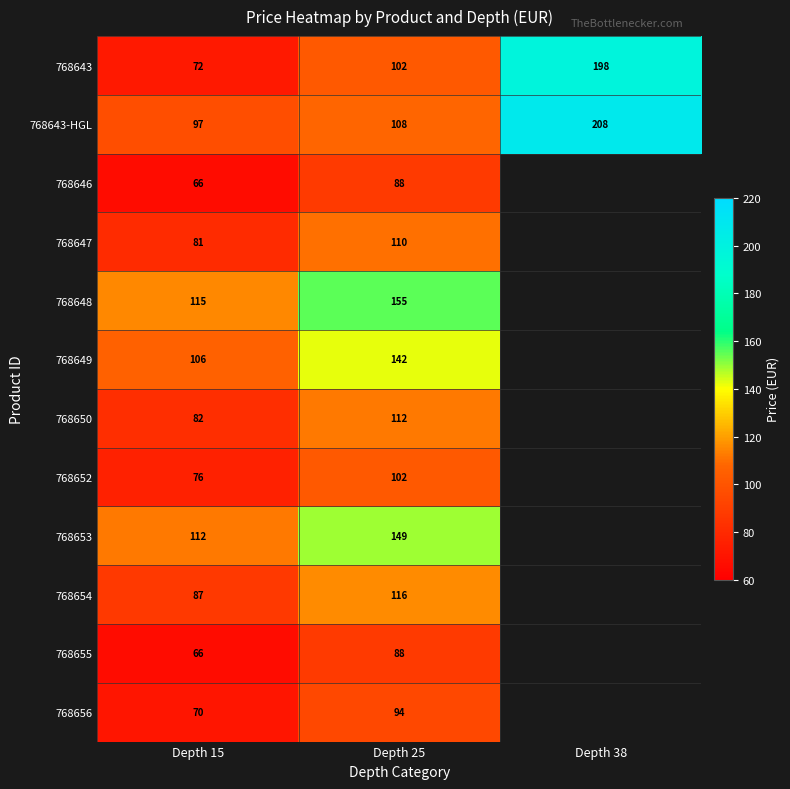

What is the spread (max minus min) of values at Depth 15?

49